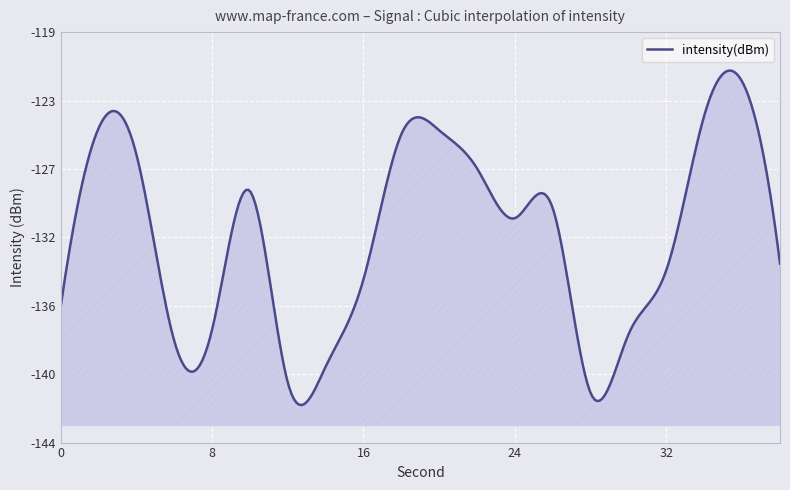

How many lines are shown in the chart?

1